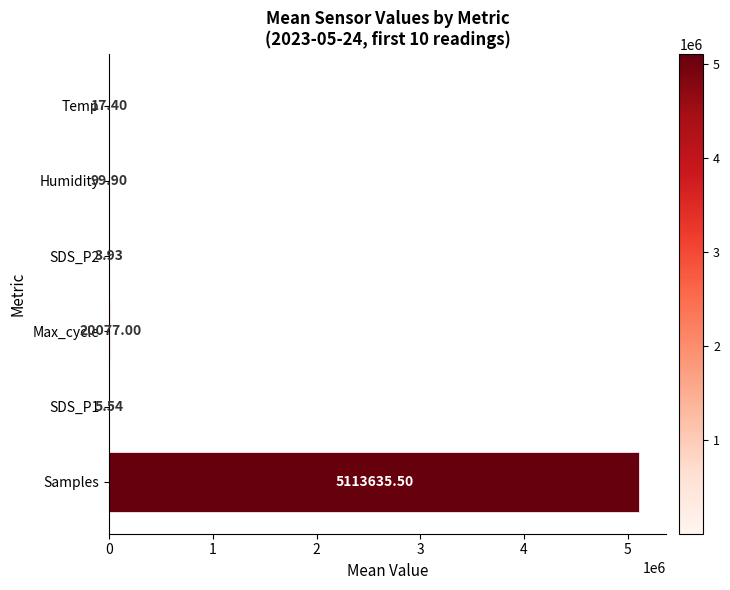

At which label is the value closest to 2556819?

Max_cycle